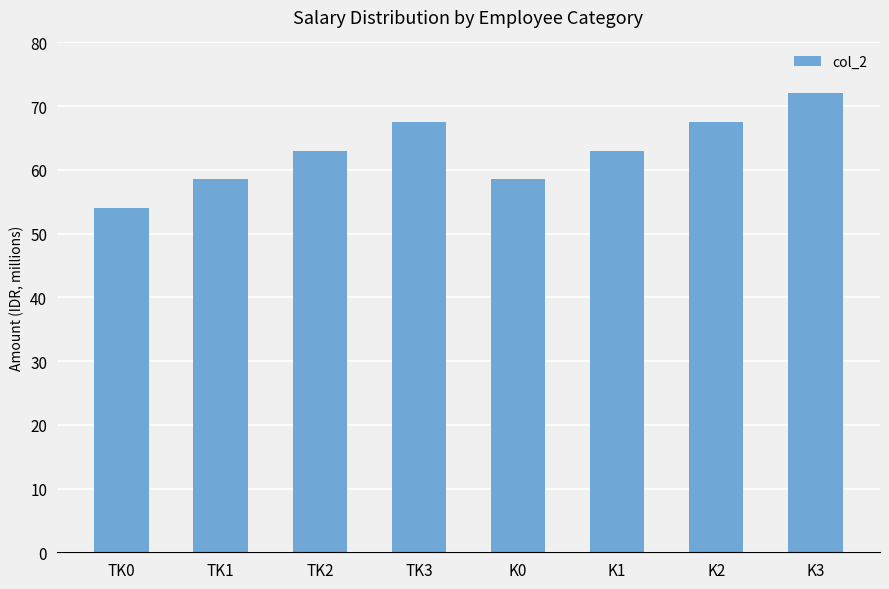

Does the chart contain any negative values?

No